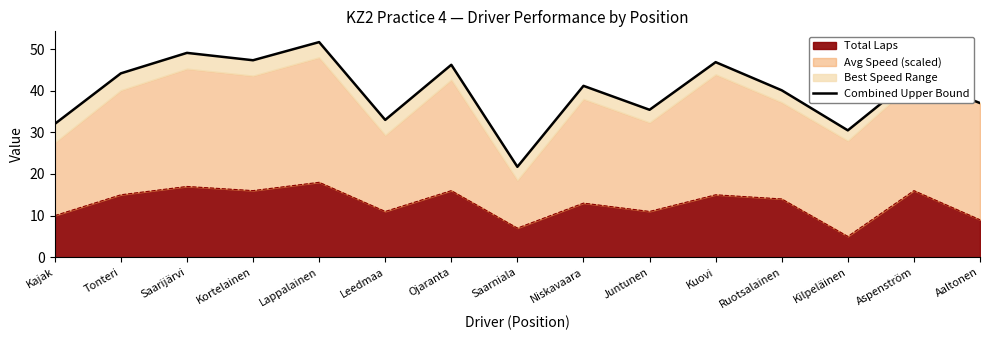

What is the difference between the second highest and second lowest values?

18.6